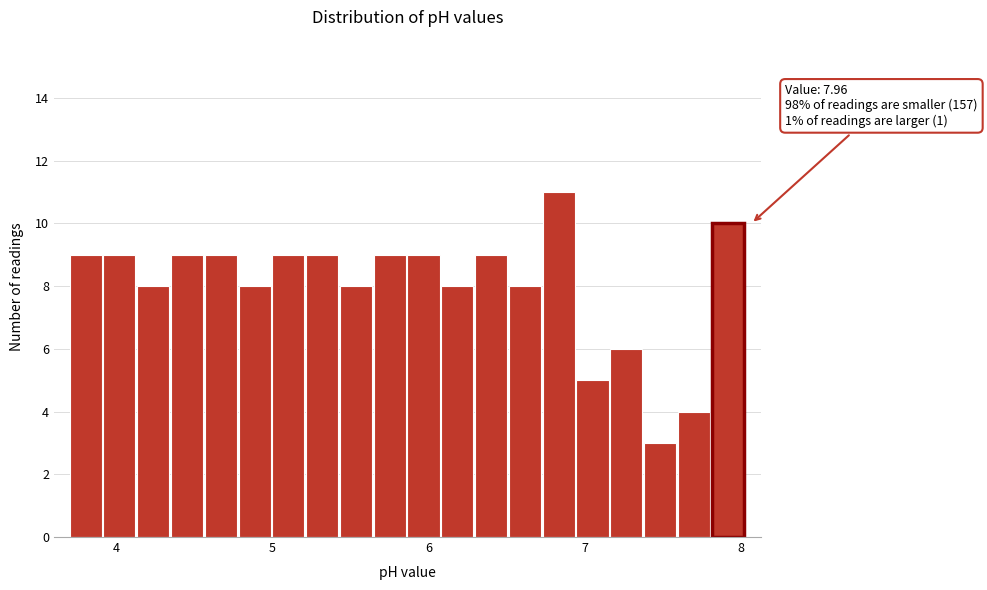

Around what value on the x-axis is the tallest bar? Give the approximate position of its centre, as read against the axis.

6.8